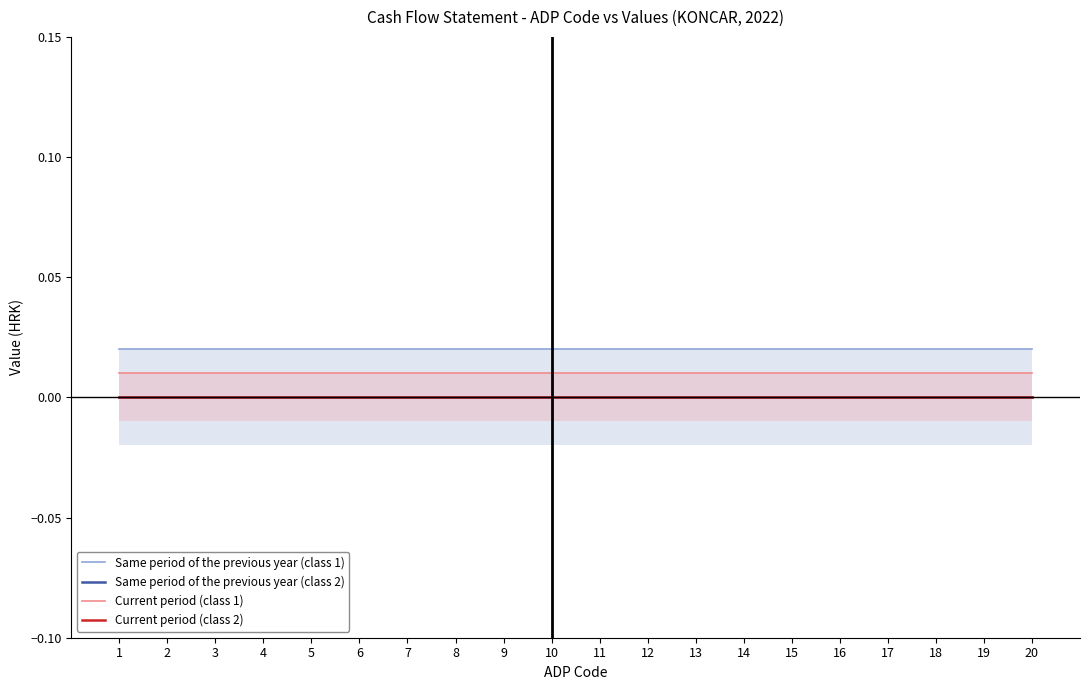

Reading left to right, extract all data points from this chart.

Same period of the previous year (class 1): 1=0.0	2=0.0	3=0.0	4=0.0	5=0.0	6=0.0	7=0.0	8=0.0	9=0.0	10=0.0	11=0.0	12=0.0	13=0.0	14=0.0	15=0.0	16=0.0	17=0.0	18=0.0	19=0.0	20=0.0
Same period of the previous year (class 2): 1=0.0	2=0.0	3=0.0	4=0.0	5=0.0	6=0.0	7=0.0	8=0.0	9=0.0	10=0.0	11=0.0	12=0.0	13=0.0	14=0.0	15=0.0	16=0.0	17=0.0	18=0.0	19=0.0	20=0.0
Current period (class 1): 1=0.0	2=0.0	3=0.0	4=0.0	5=0.0	6=0.0	7=0.0	8=0.0	9=0.0	10=0.0	11=0.0	12=0.0	13=0.0	14=0.0	15=0.0	16=0.0	17=0.0	18=0.0	19=0.0	20=0.0
Current period (class 2): 1=0.0	2=0.0	3=0.0	4=0.0	5=0.0	6=0.0	7=0.0	8=0.0	9=0.0	10=0.0	11=0.0	12=0.0	13=0.0	14=0.0	15=0.0	16=0.0	17=0.0	18=0.0	19=0.0	20=0.0